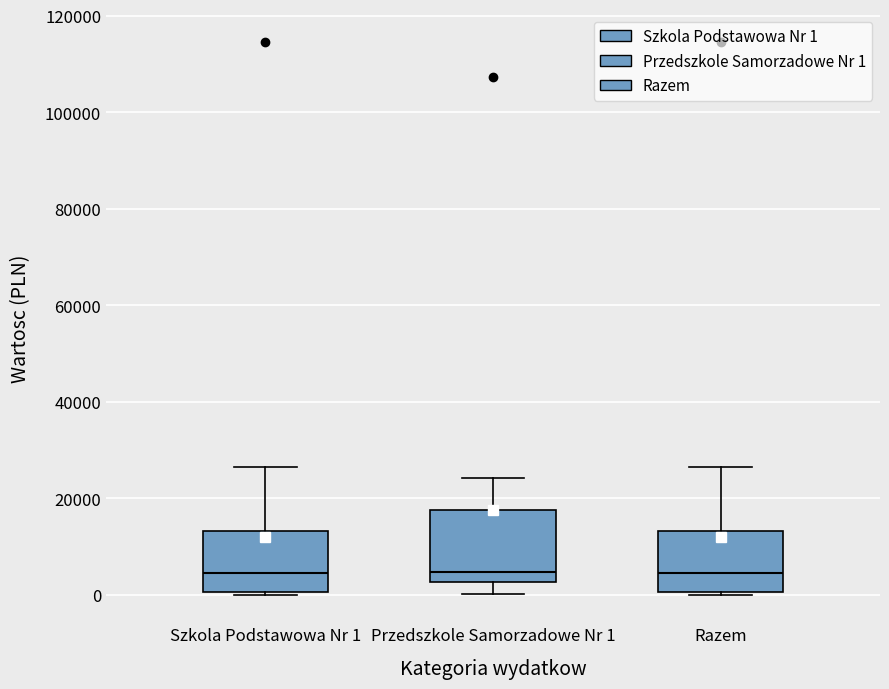

Where is the lower edge of the box for Razem on the y-axis? The values are not printed on the chart, so give them approximately, as read against the axis.

0